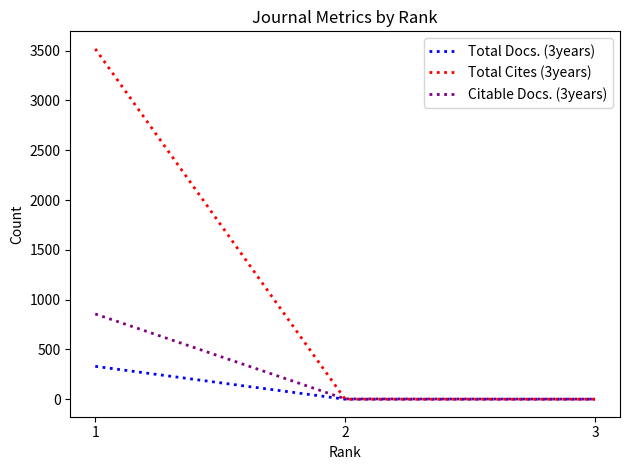

How many lines are shown in the chart?

3